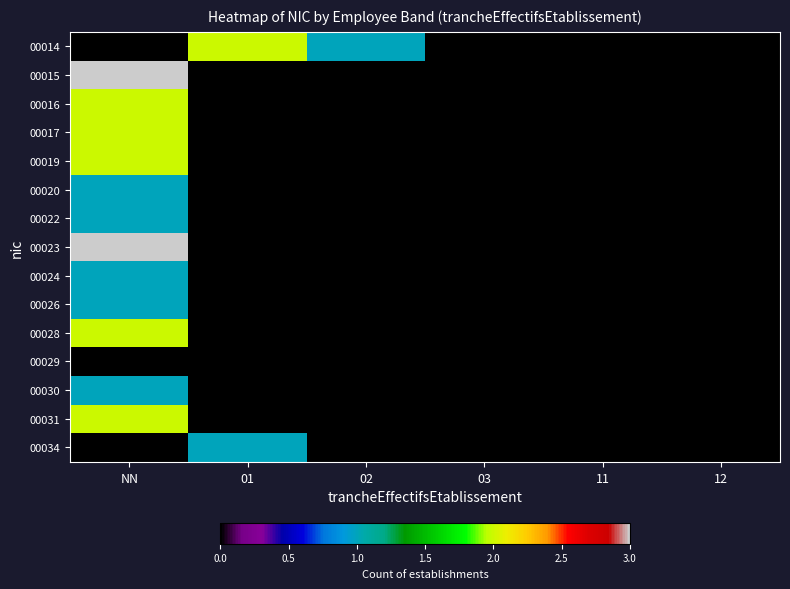

Reading right to left, extract all data points from this chart.

00014: 12=0	11=0	03=0	02=1	01=2	NN=0
00015: 12=0	11=0	03=0	02=0	01=0	NN=3
00016: 12=0	11=0	03=0	02=0	01=0	NN=2
00017: 12=0	11=0	03=0	02=0	01=0	NN=2
00019: 12=0	11=0	03=0	02=0	01=0	NN=2
00020: 12=0	11=0	03=0	02=0	01=0	NN=1
00022: 12=0	11=0	03=0	02=0	01=0	NN=1
00023: 12=0	11=0	03=0	02=0	01=0	NN=3
00024: 12=0	11=0	03=0	02=0	01=0	NN=1
00026: 12=0	11=0	03=0	02=0	01=0	NN=1
00028: 12=0	11=0	03=0	02=0	01=0	NN=2
00029: 12=0	11=0	03=0	02=0	01=0	NN=0
00030: 12=0	11=0	03=0	02=0	01=0	NN=1
00031: 12=0	11=0	03=0	02=0	01=0	NN=2
00034: 12=0	11=0	03=0	02=0	01=1	NN=0